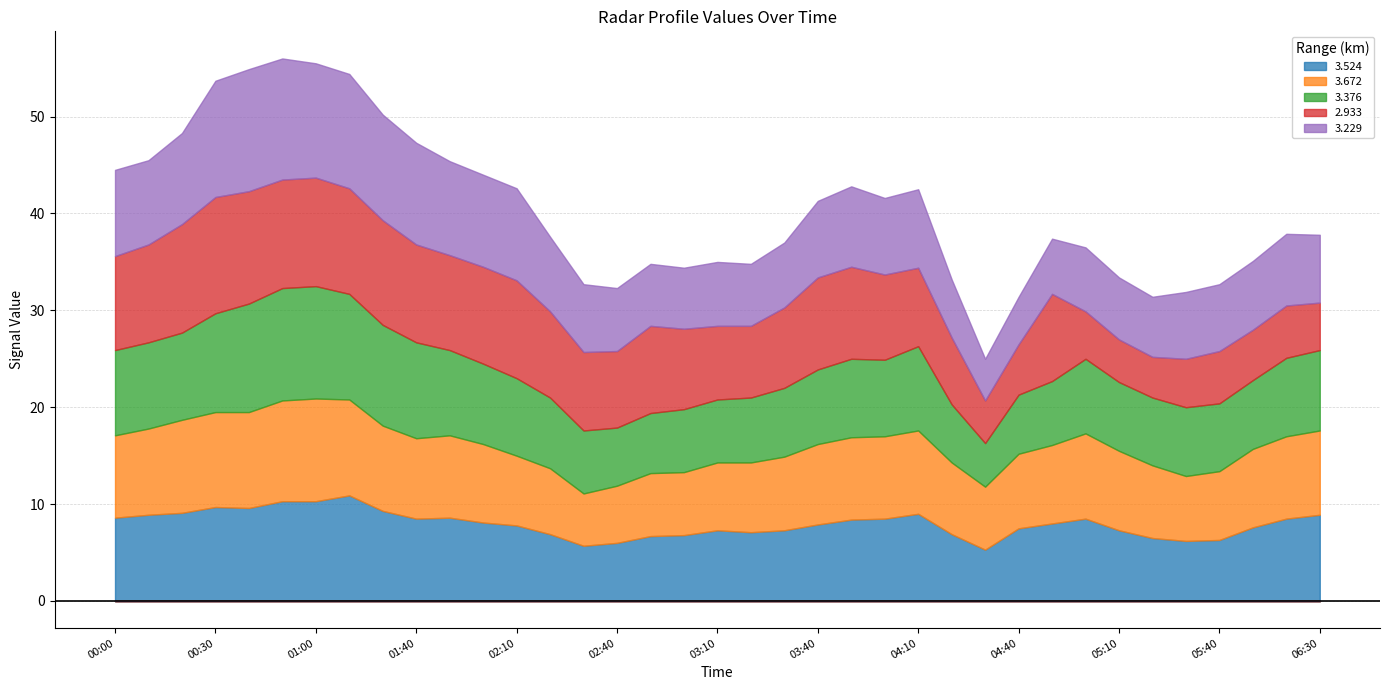

Is the value of 2.933 at 2007/11/14 02:10 greater than the value of 3.376 at 2007/11/14 01:50?

Yes